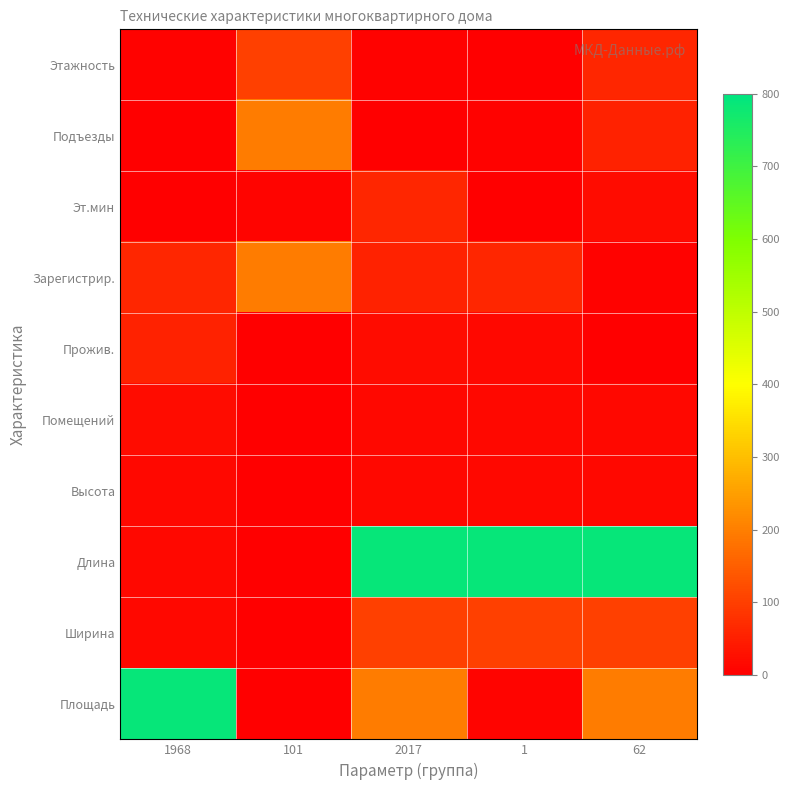

Reading left to right, what are all the values shown in this chart?

Этажность: 1968=5	101=101	2017=5	1=1	62=62
Подъезды: 1968=1	101=196	2017=1	1=5	62=56
Эт.мин: 1968=1	101=7	2017=62	1=1	62=20
Зарегистрир.: 1968=62	101=196	2017=56	1=62	62=5
Прожив.: 1968=56	101=0	2017=20	1=14	62=1
Помещений: 1968=20	101=0	2017=14	1=14	62=14
Высота: 1968=14	101=0	2017=14	1=14	62=14
Длина: 1968=14	101=0	2017=790	1=790	62=790
Ширина: 1968=14	101=0	2017=101	1=101	62=101
Площадь: 1968=790	101=0	2017=196	1=7	62=196